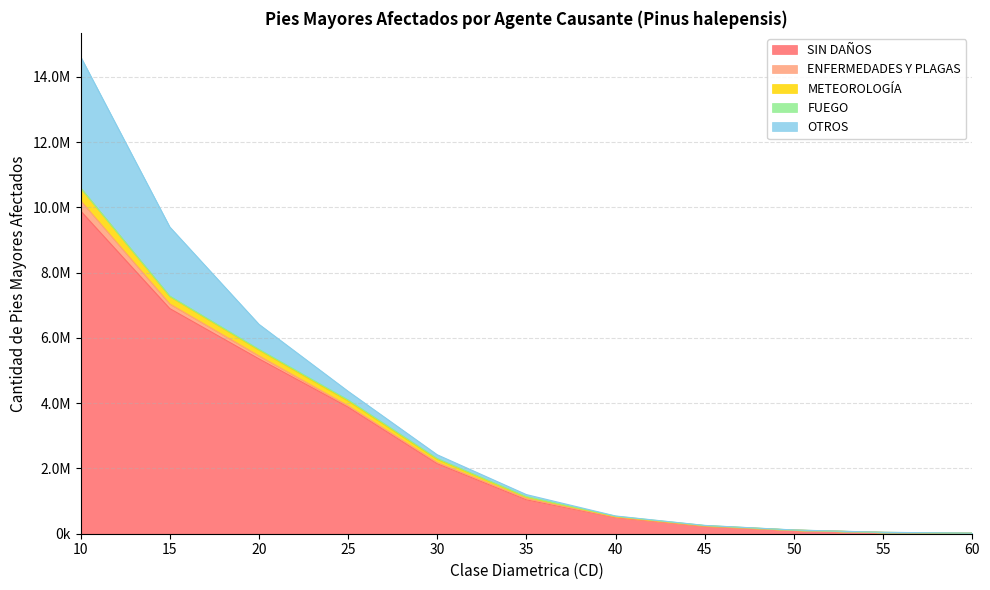

How many series are shown in this chart?

5